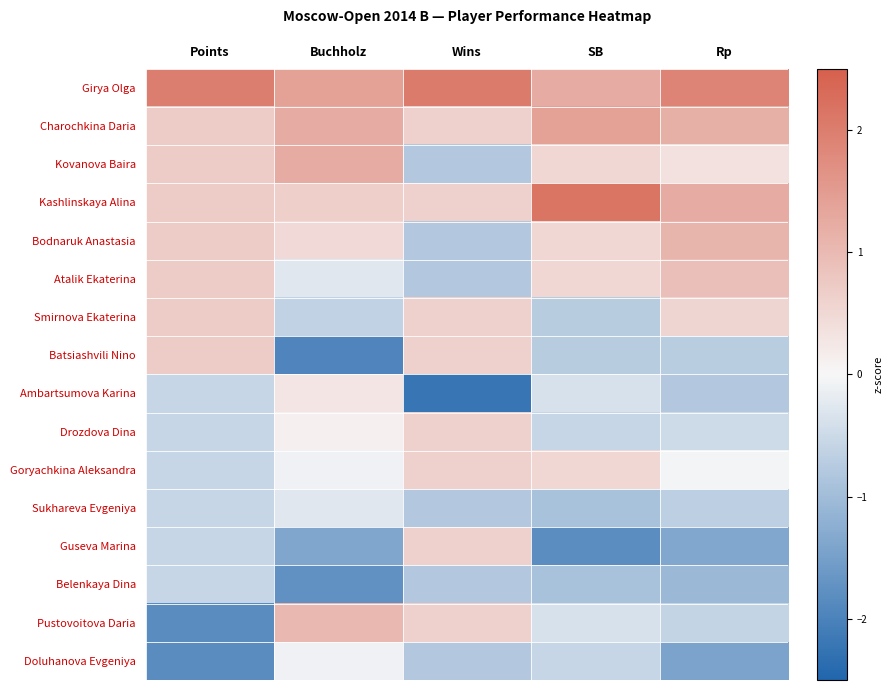

At which category is the sum across all series the highest?

SB